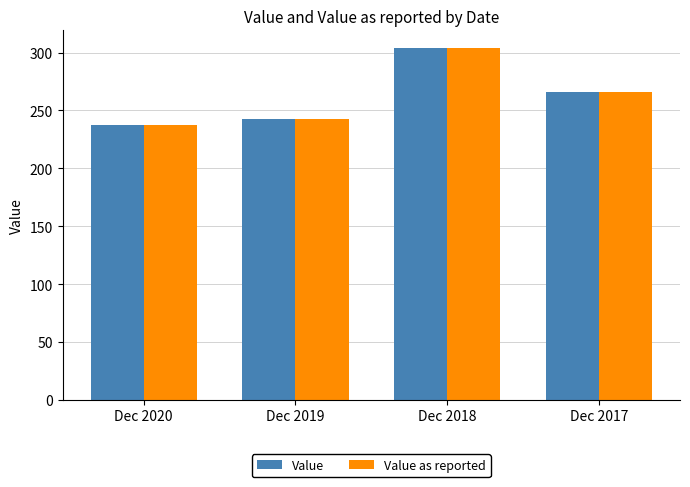

Reading left to right, list all the values displayed in this chart.

Value: Dec 2020=237.1	Dec 2019=242.9	Dec 2018=304.1	Dec 2017=265.7
Value as reported: Dec 2020=237.1	Dec 2019=242.9	Dec 2018=304.1	Dec 2017=265.7